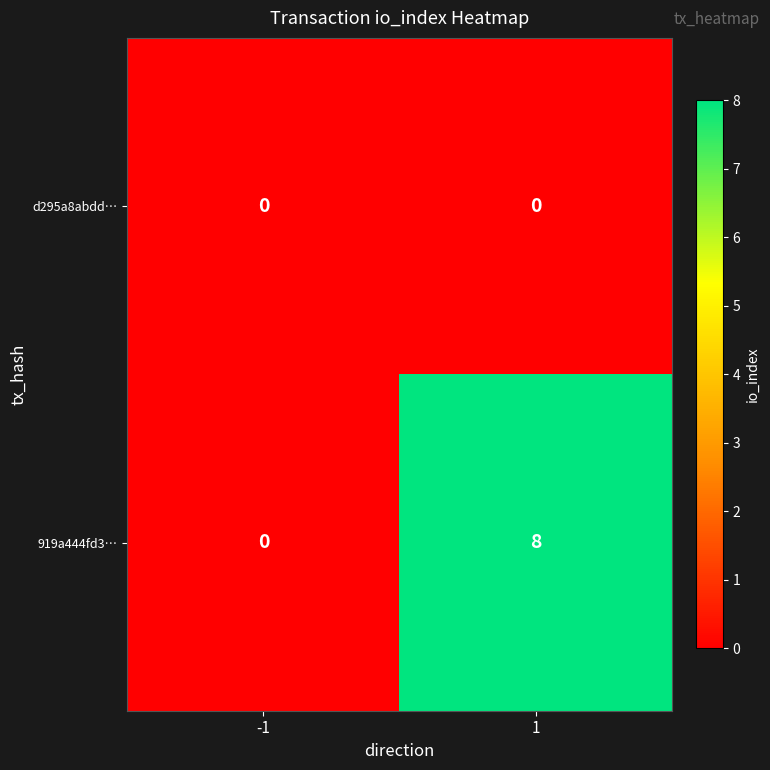

Which series has the largest total across all categories?

919a444fd3…